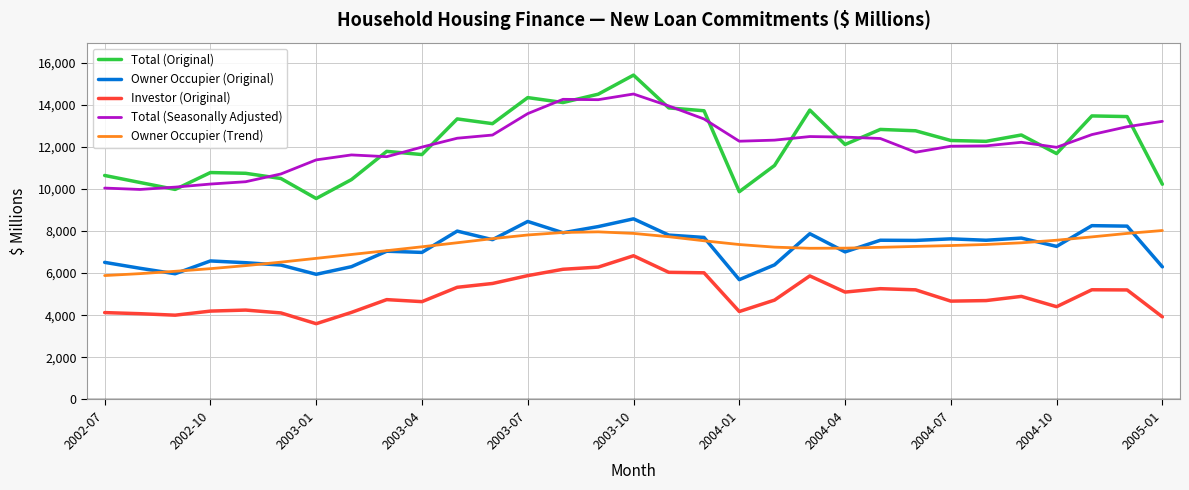

What are all the series names shown in the legend?

Total (Original), Owner Occupier (Original), Investor (Original), Total (Seasonally Adjusted), Owner Occupier (Trend)